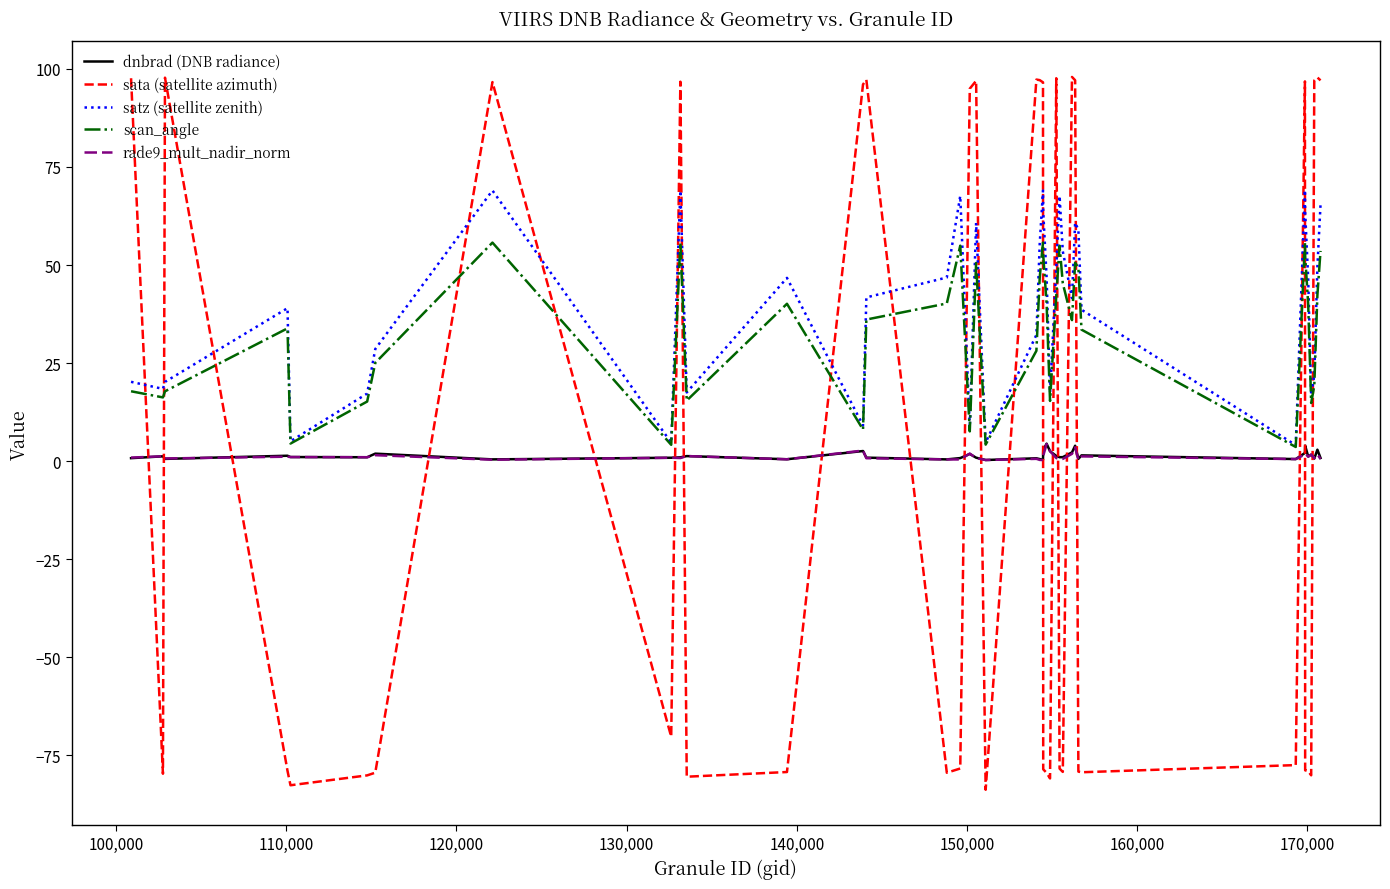

What is the maximum value for scan_angle?

55.8